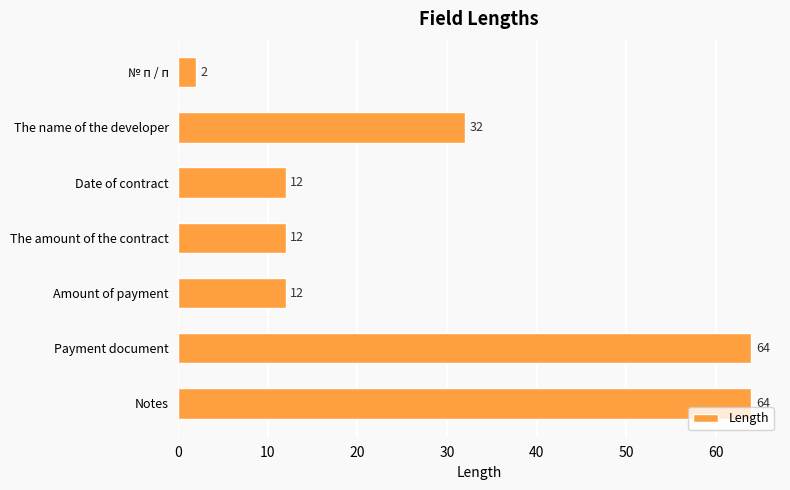

The value at The amount of the contract is 21. True or false?

False